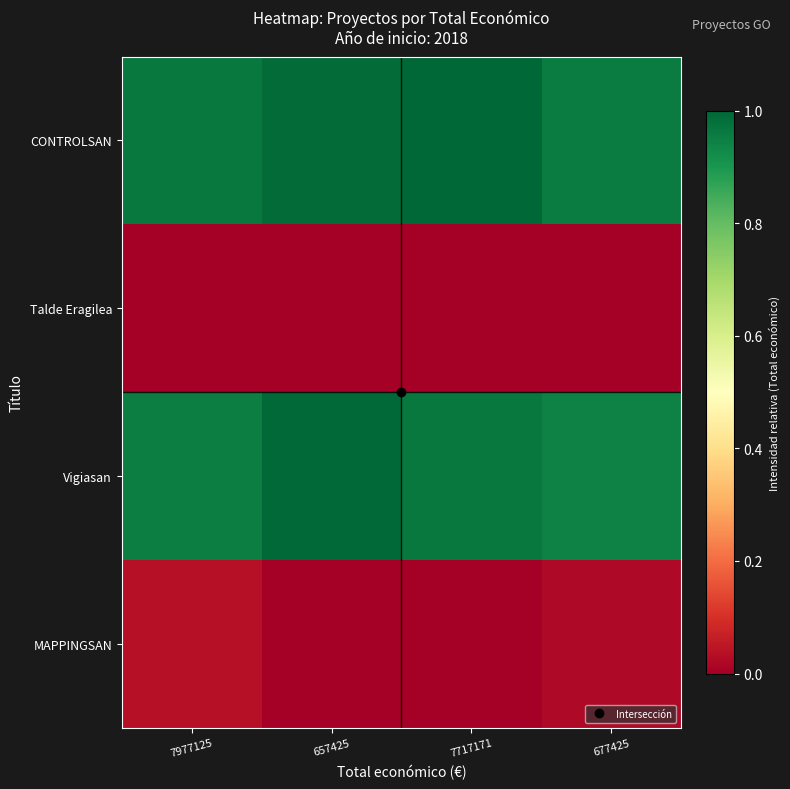

What is the maximum value shown in the chart?

1.0